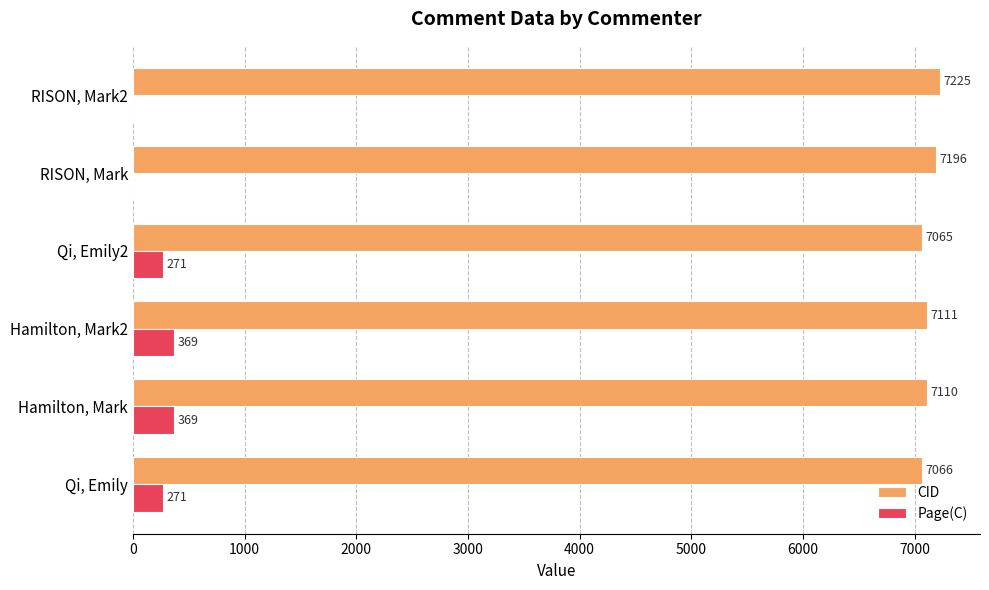

At which label is CID closest to 7145?

Hamilton, Mark2